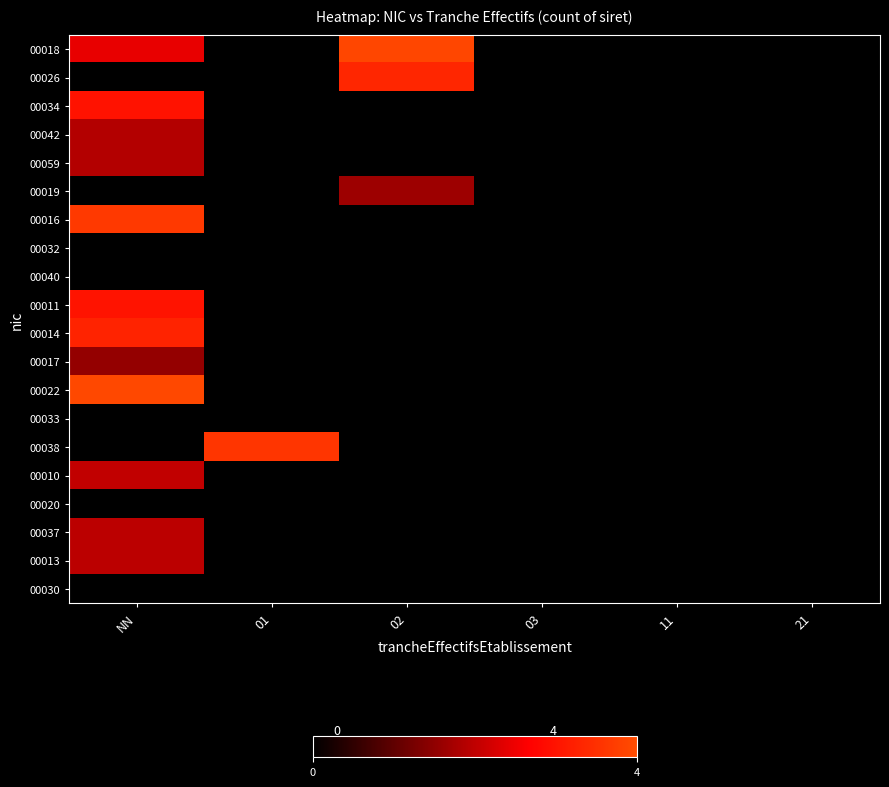

Reading left to right, transcribe all the data shown in this chart.

00018: NN=2.4	01=0.0	02=3.9	03=0.0	11=0.0	21=0.0
00026: NN=0.0	01=0.0	02=3.3	03=0.0	11=0.0	21=0.0
00034: NN=3.0	01=0.0	02=0.0	03=0.0	11=0.0	21=0.0
00042: NN=1.9	01=0.0	02=0.0	03=0.0	11=0.0	21=0.0
00059: NN=1.9	01=0.0	02=0.0	03=0.0	11=0.0	21=0.0
00019: NN=0.0	01=0.0	02=1.6	03=0.0	11=0.0	21=0.0
00016: NN=3.7	01=0.0	02=0.0	03=0.0	11=0.0	21=0.0
00032: NN=0.0	01=0.0	02=0.0	03=0.0	11=0.0	21=0.0
00040: NN=0.0	01=0.0	02=0.0	03=0.0	11=0.0	21=0.0
00011: NN=3.0	01=0.0	02=0.0	03=0.0	11=0.0	21=0.0
00014: NN=3.3	01=0.0	02=0.0	03=0.0	11=0.0	21=0.0
00017: NN=1.6	01=0.0	02=0.0	03=0.0	11=0.0	21=0.0
00022: NN=3.9	01=0.0	02=0.0	03=0.0	11=0.0	21=0.0
00033: NN=0.0	01=0.0	02=0.0	03=0.0	11=0.0	21=0.0
00038: NN=0.0	01=3.6	02=0.0	03=0.0	11=0.0	21=0.0
00010: NN=2.0	01=0.0	02=0.0	03=0.0	11=0.0	21=0.0
00020: NN=0.0	01=0.0	02=0.0	03=0.0	11=0.0	21=0.0
00037: NN=2.0	01=0.0	02=0.0	03=0.0	11=0.0	21=0.0
00013: NN=2.0	01=0.0	02=0.0	03=0.0	11=0.0	21=0.0
00030: NN=0.0	01=0.0	02=0.0	03=0.0	11=0.0	21=0.0